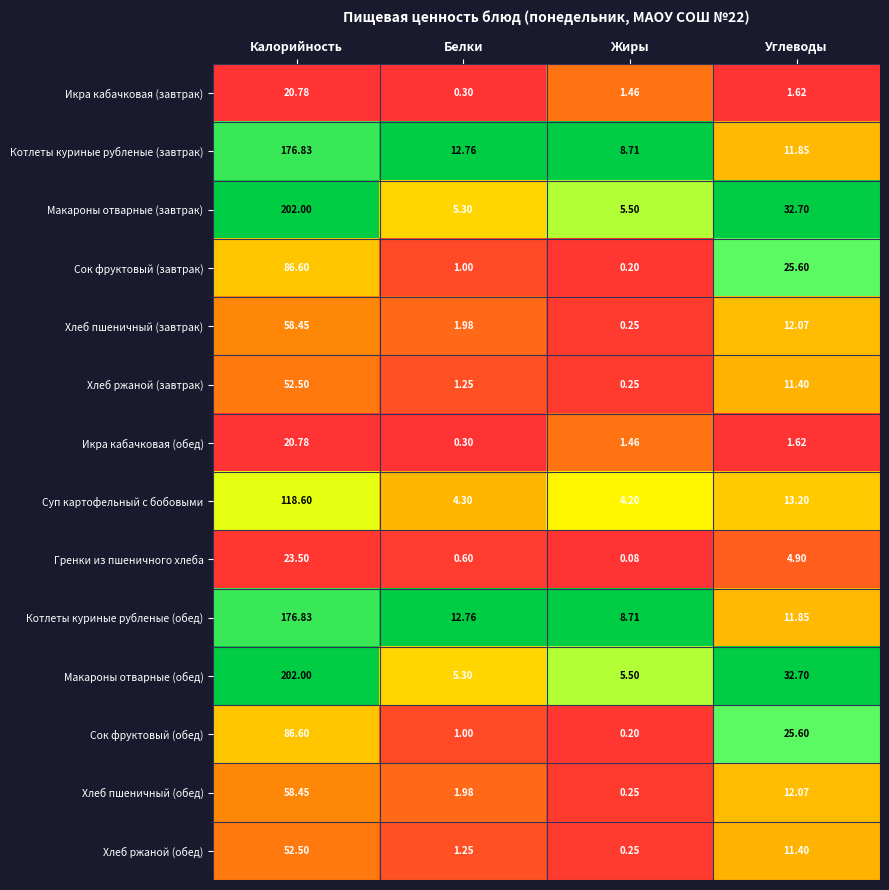

At which category is the sum across all series the highest?

Калорийность